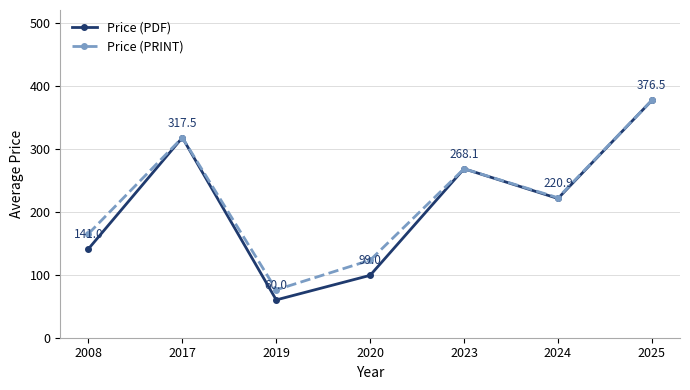

How many data points in Price (PRINT) are less than 222?

3